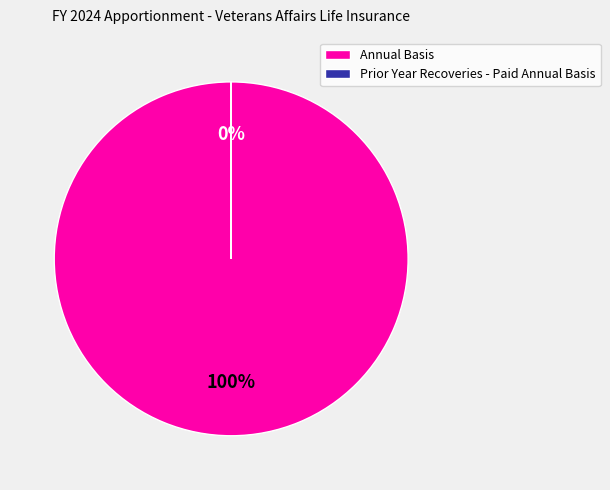

To the nearest percent, what is the average slice percentage?

50%